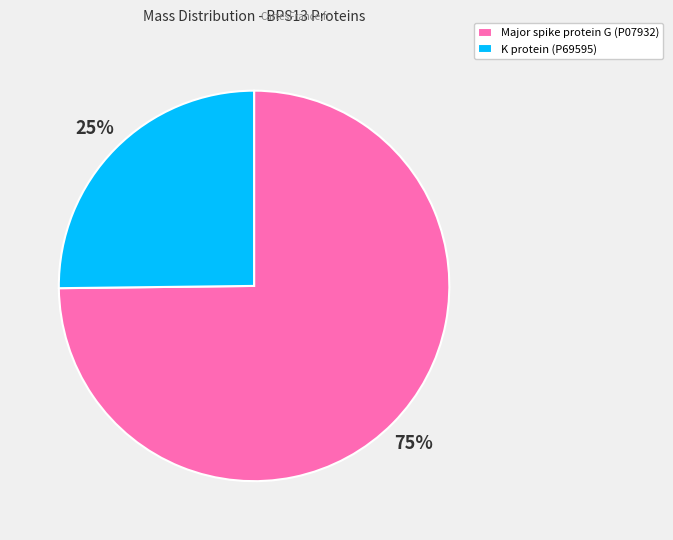

To the nearest percent, what portion does Major spike protein G (P07932) represent?

75%